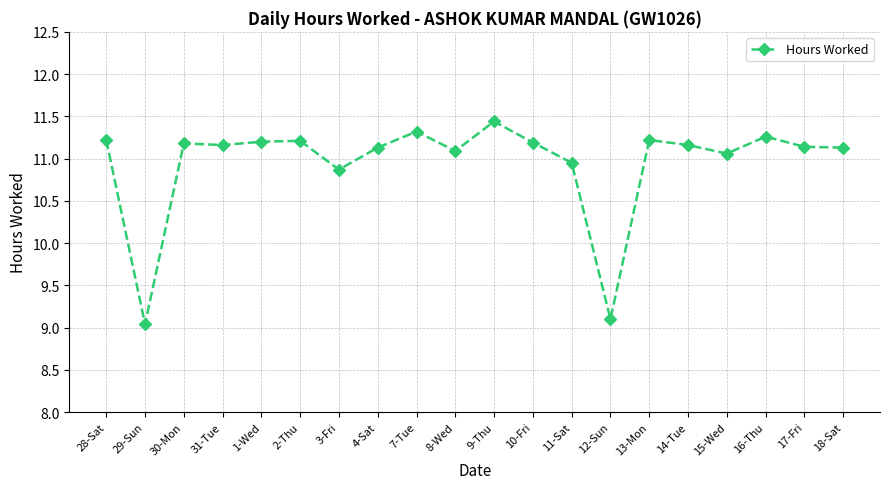

What is the label of the 14th point from the right?

3-Fri